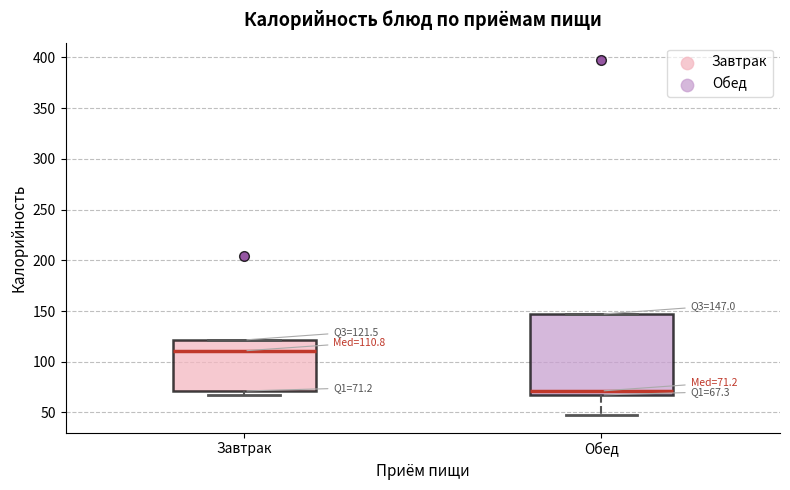

Which box's median line is the lowest?

Обед